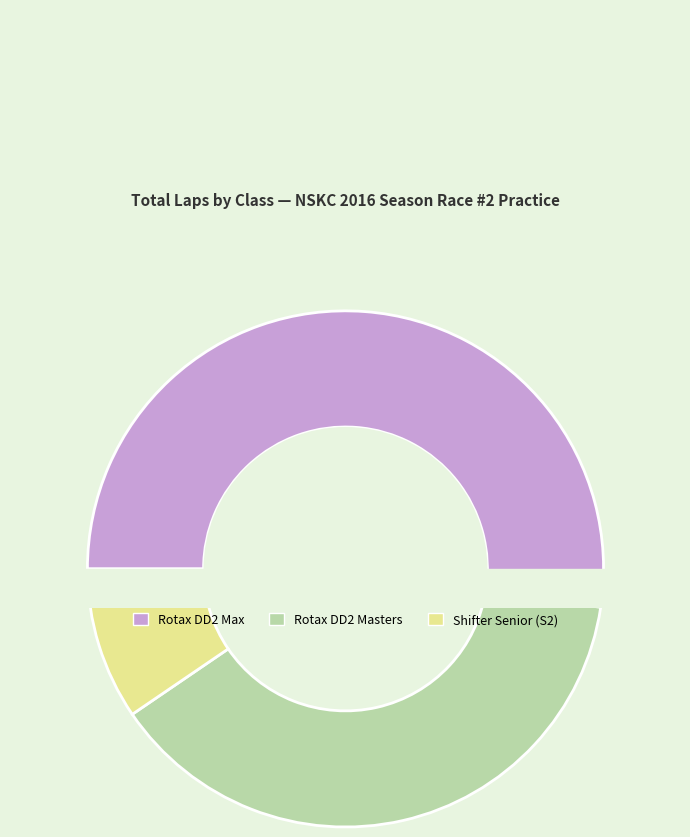

Is there any slice that represents more than half of the pie?

No